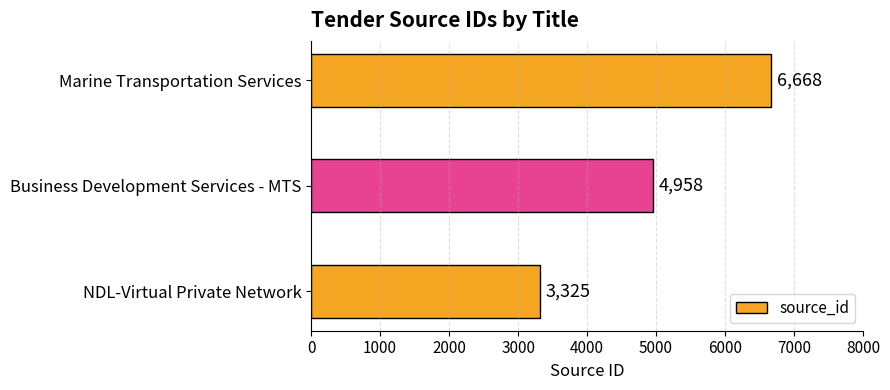

The chart shows a value of 10339 at Marine Transportation Services. True or false?

False